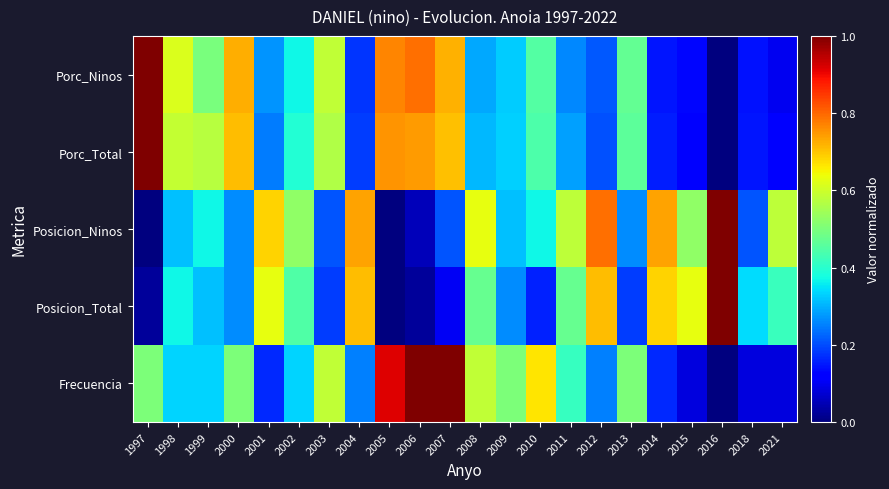

Reading left to right, transcribe all the data shown in this chart.

Frecuencia: 1997=0.5	1998=0.3	1999=0.3	2000=0.5	2001=0.2	2002=0.3	2003=0.6	2004=0.2	2005=0.9	2006=1.0	2007=1.0	2008=0.6	2009=0.5	2010=0.7	2011=0.4	2012=0.2	2013=0.5	2014=0.2	2015=0.1	2016=0.0	2018=0.1	2021=0.1
Posicion_Total: 1997=0.0	1998=0.4	1999=0.3	2000=0.3	2001=0.6	2002=0.4	2003=0.2	2004=0.7	2005=0.0	2006=0.0	2007=0.1	2008=0.5	2009=0.3	2010=0.2	2011=0.5	2012=0.7	2013=0.2	2014=0.7	2015=0.6	2016=1.0	2018=0.3	2021=0.4
Posicion_Ninos: 1997=0.0	1998=0.3	1999=0.4	2000=0.3	2001=0.7	2002=0.5	2003=0.2	2004=0.7	2005=0.0	2006=0.1	2007=0.2	2008=0.6	2009=0.3	2010=0.4	2011=0.6	2012=0.8	2013=0.3	2014=0.7	2015=0.5	2016=1.0	2018=0.2	2021=0.6
Porc_Total: 1997=1.0	1998=0.6	1999=0.6	2000=0.7	2001=0.2	2002=0.4	2003=0.6	2004=0.2	2005=0.8	2006=0.7	2007=0.7	2008=0.3	2009=0.3	2010=0.4	2011=0.3	2012=0.2	2013=0.5	2014=0.2	2015=0.1	2016=0.0	2018=0.1	2021=0.1
Porc_Ninos: 1997=1.0	1998=0.6	1999=0.5	2000=0.7	2001=0.3	2002=0.4	2003=0.6	2004=0.2	2005=0.8	2006=0.8	2007=0.7	2008=0.3	2009=0.3	2010=0.4	2011=0.3	2012=0.2	2013=0.5	2014=0.1	2015=0.1	2016=0.0	2018=0.1	2021=0.1